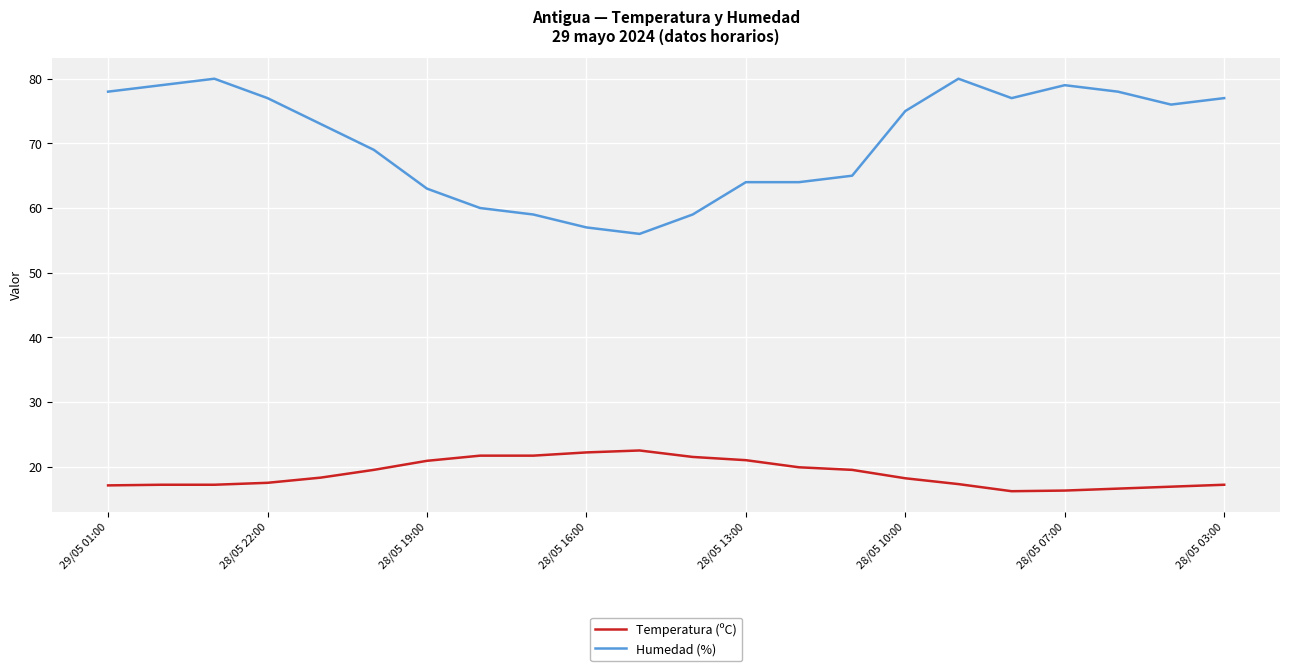

True or false: Humedad (%) and Temperatura (ºC) intersect in this chart.

False